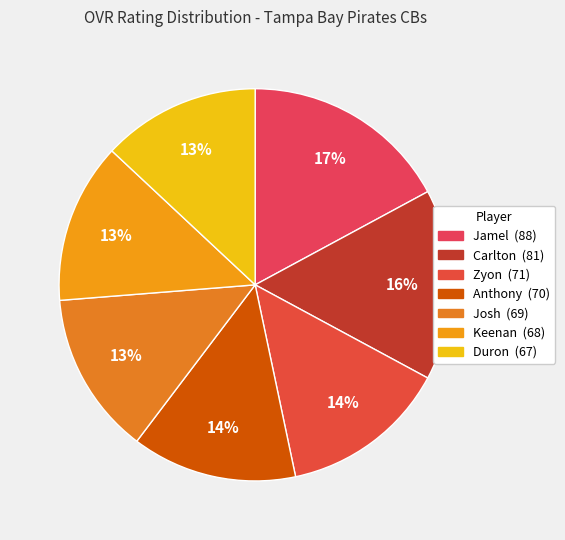

Is Anthony the majority of the pie?

No